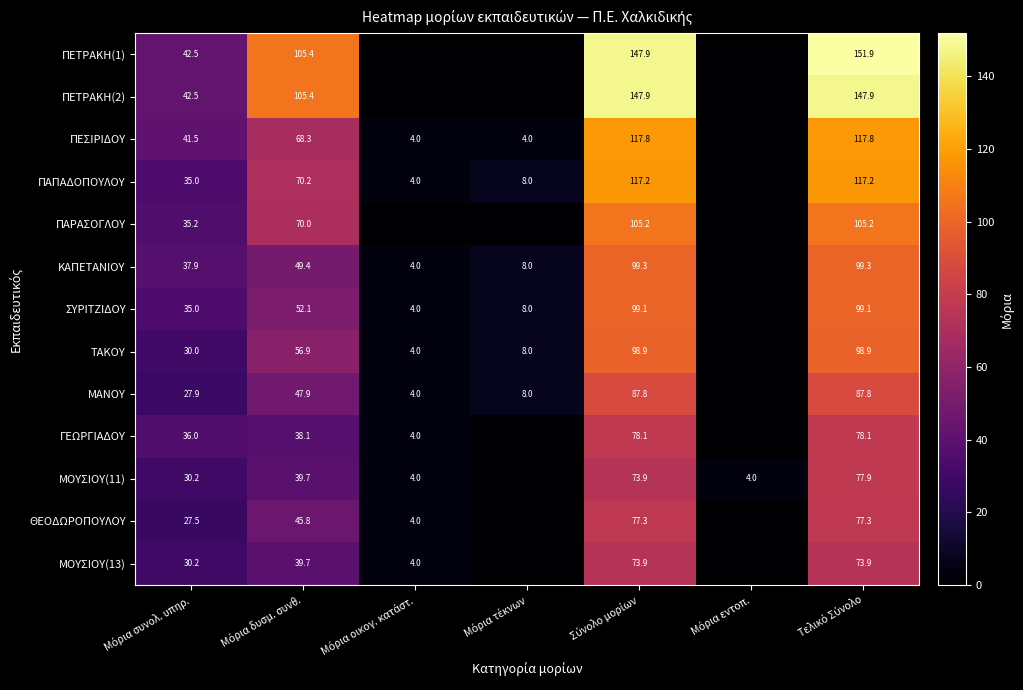

Rank the series by their maximum value, from highest to lowest.

ΠΕΤΡΑΚΗ(1), ΠΕΤΡΑΚΗ(2), ΠΕΣΙΡΙΔΟΥ, ΠΑΠΑΔΟΠΟΥΛΟΥ, ΠΑΡΑΣΟΓΛΟΥ, ΚΑΠΕΤΑΝΙΟΥ, ΣΥΡΙΤΖΙΔΟΥ, ΤΑΚΟΥ, ΜΑΝΟΥ, ΓΕΩΡΓΙΑΔΟΥ, ΜΟΥΣΙΟΥ(11), ΘΕΟΔΩΡΟΠΟΥΛΟΥ, ΜΟΥΣΙΟΥ(13)